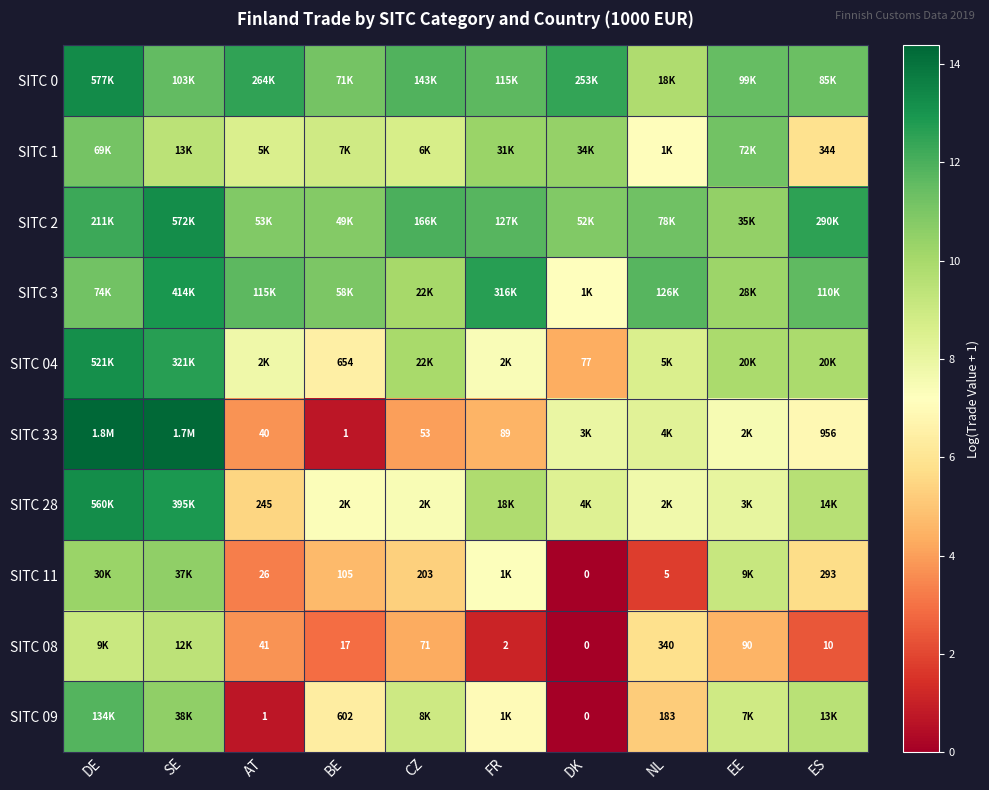

At which label does SITC 28 first exceed 8?

DE